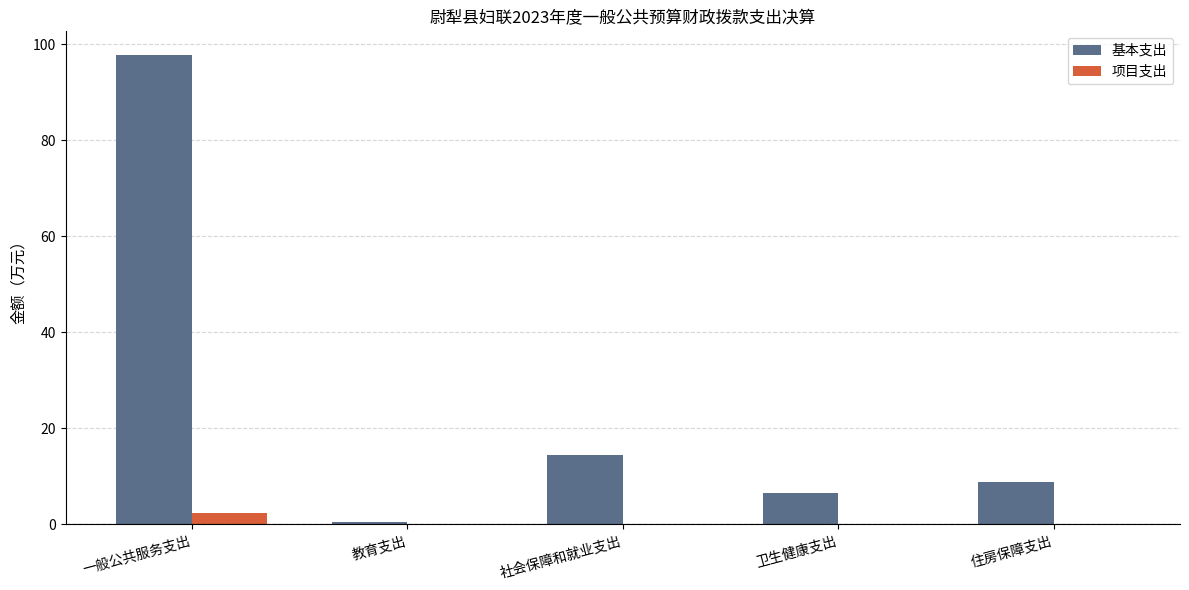

Are the bars horizontal?

No